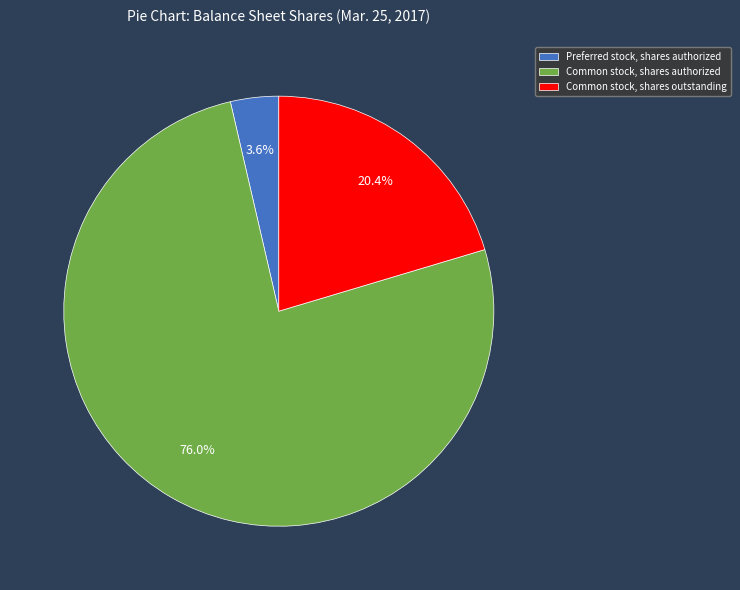

Is there a majority slice in this chart?

Yes